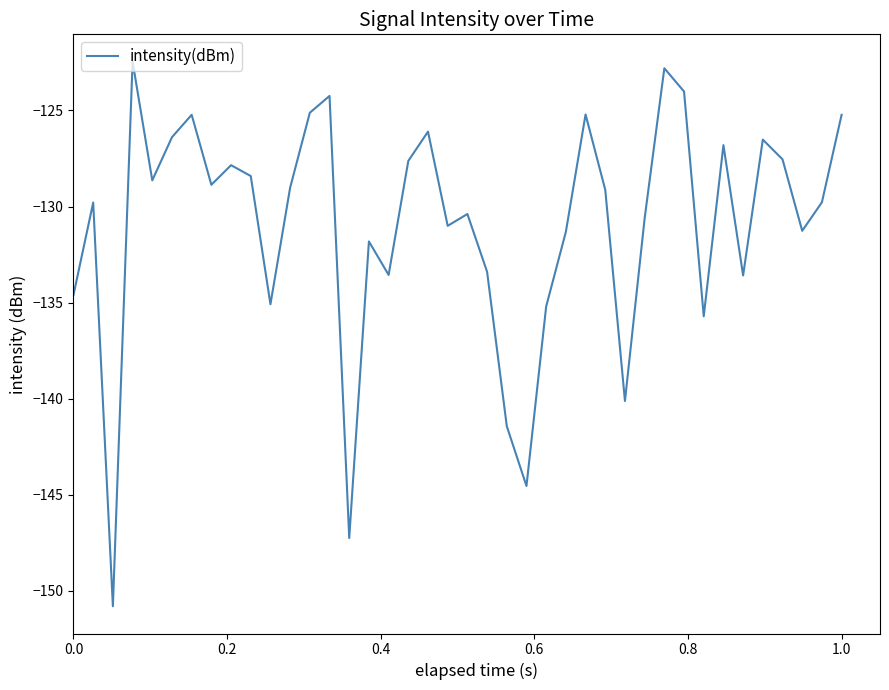

What is the difference between the maximum and minimum values?

28.4